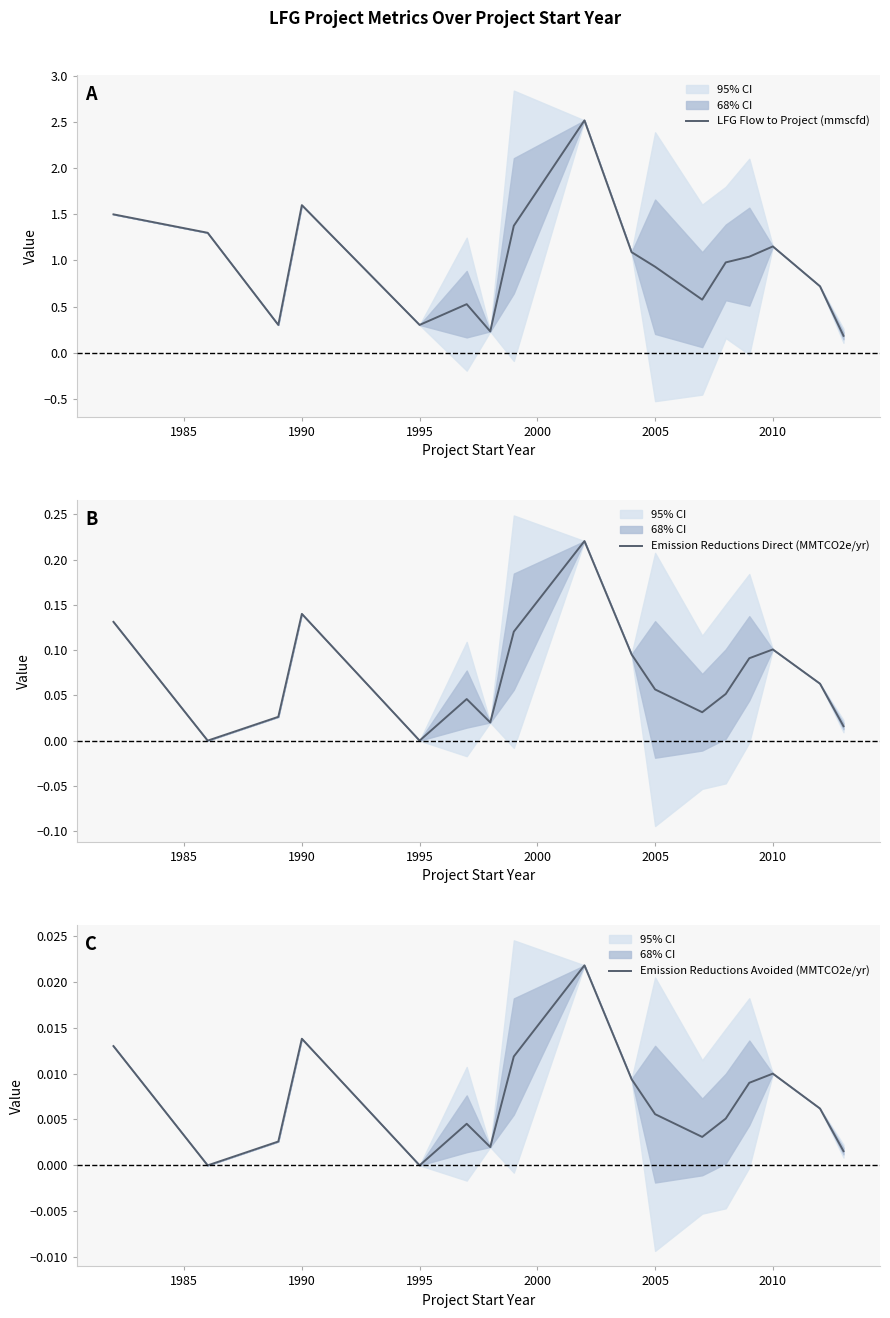

How many interior local valleys does the Emission Reductions Avoided (MMTCO2e/yr) series have?

4